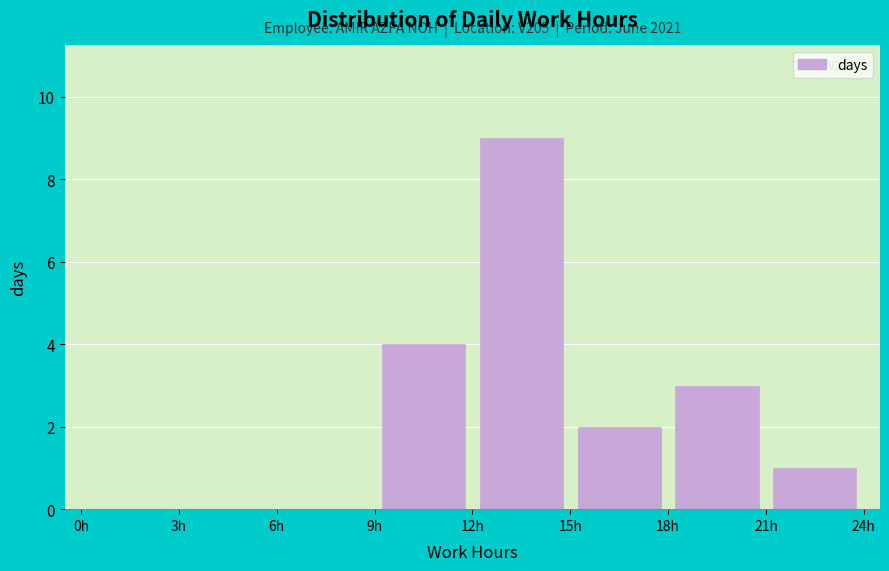

Which range on the x-axis has the tallest bar?

12 to 15